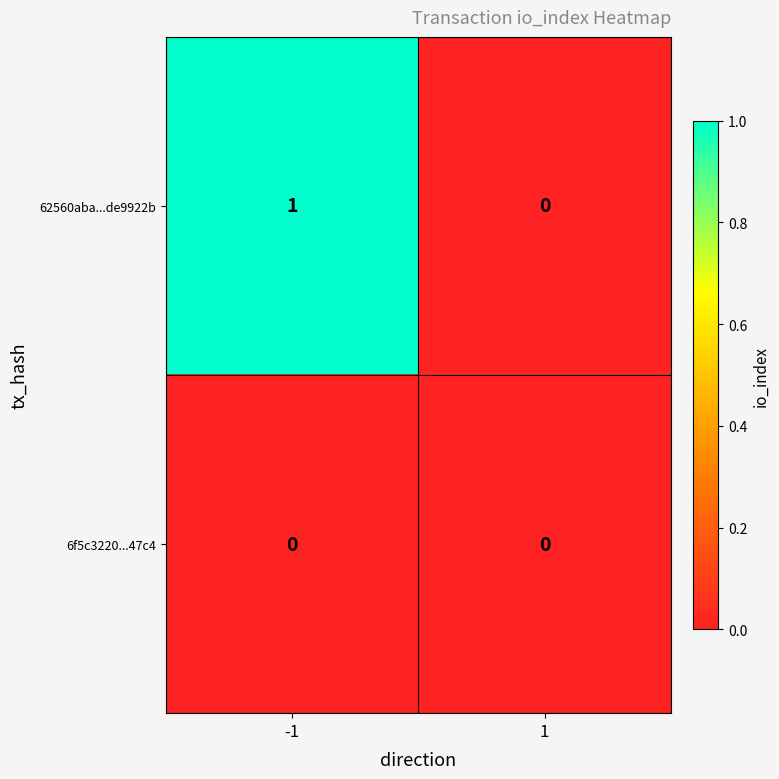

What is the maximum value shown in the chart?

1